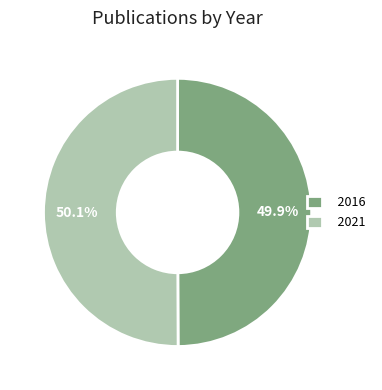

Is there any slice that represents more than half of the pie?

Yes